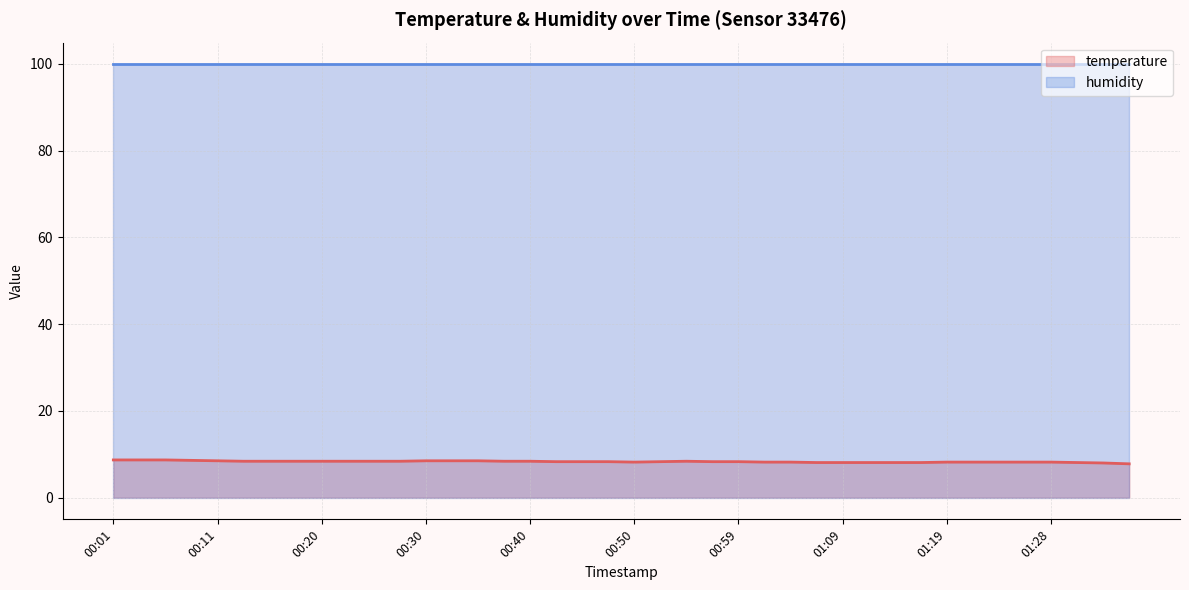

How many points are lower than both their immediate neighbors (excluding endpoints)?

1